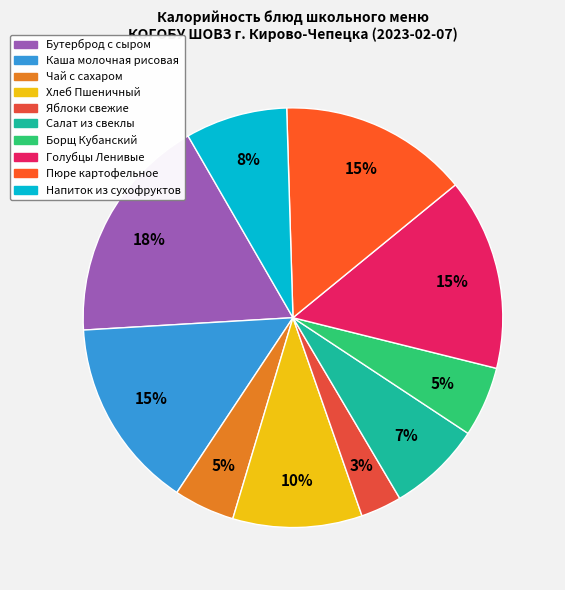

Which has a higher value, Чай с сахаром or Пюре картофельное?

Пюре картофельное